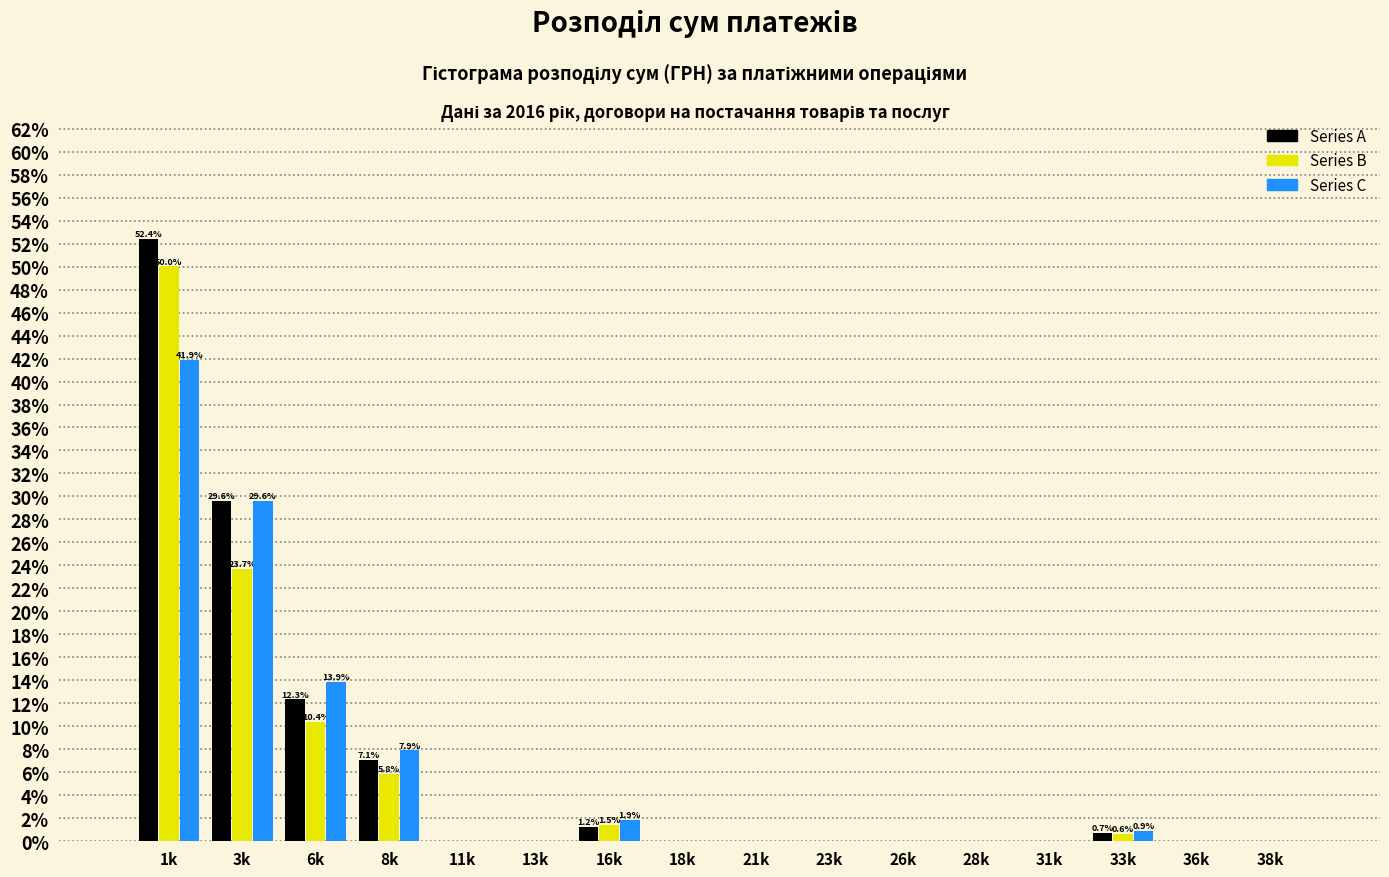

What is the sum of all Series C values?

96.0